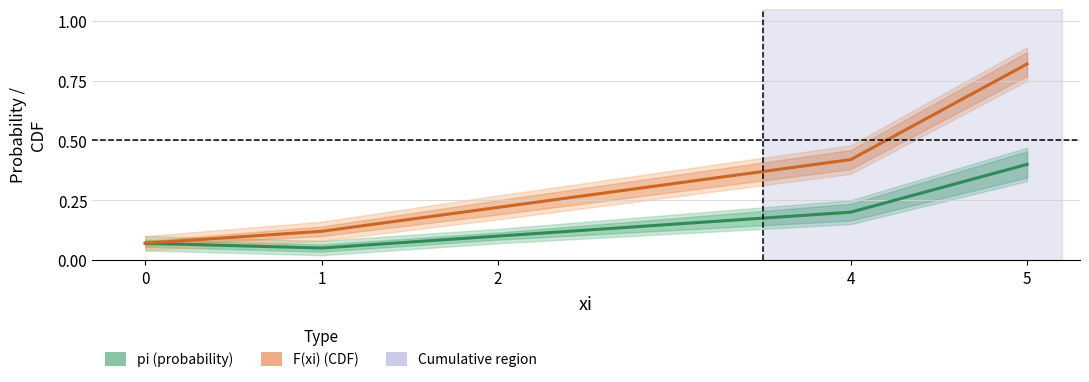

What is the value of the F(xi) (CDF) point at the 5th from the left?

0.8